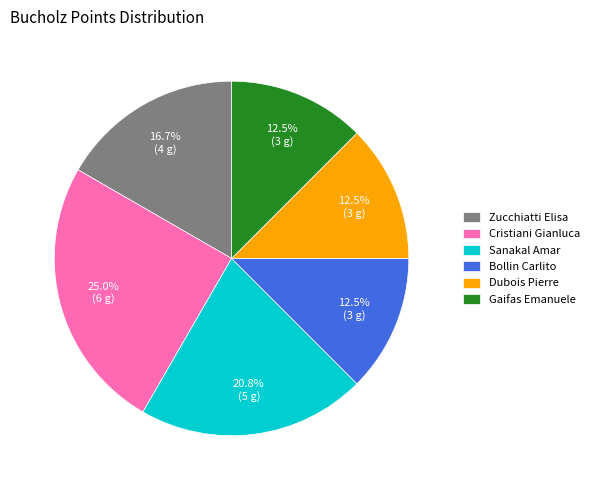

What portion of the pie excludes Dubois Pierre?

87.5%